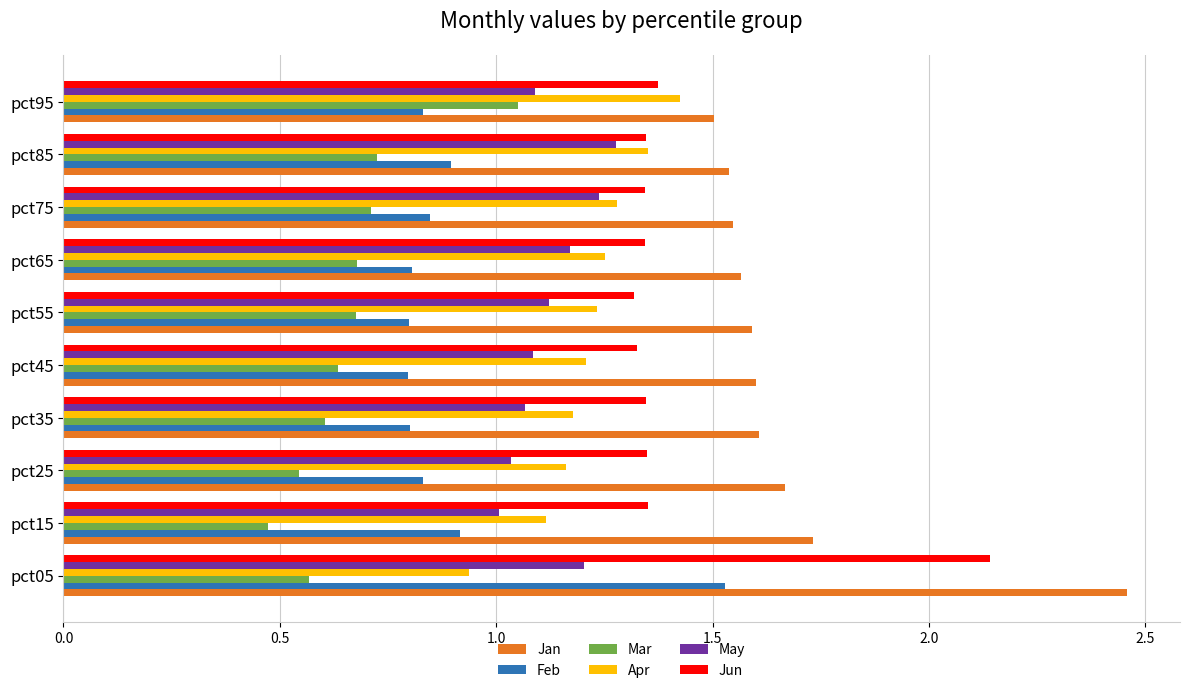

What is the sum of all Apr values?

12.1